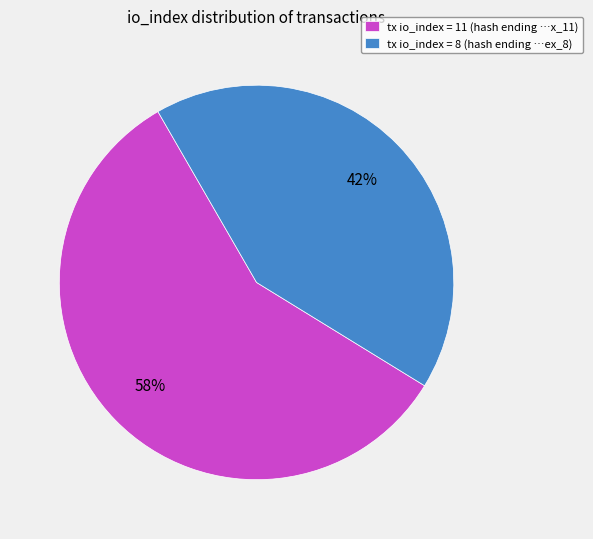

The tx io_index = 8 (hash ending …ex_8) slice represents 42% of the pie. True or false?

True